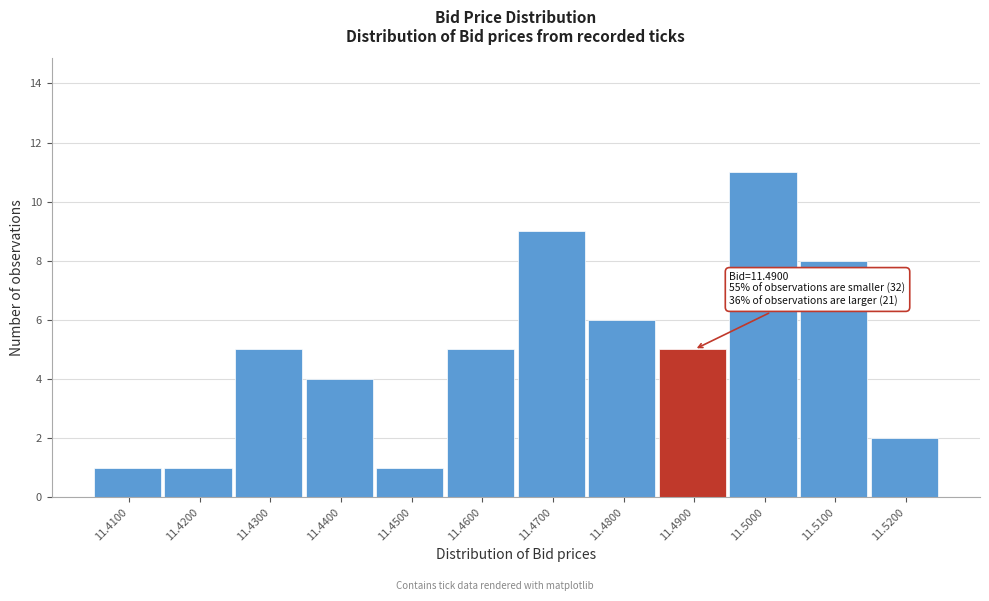

Reading left to right, what are all the values shown in this chart?

1	1	5	4	1	5	9	6	5	11	8	2